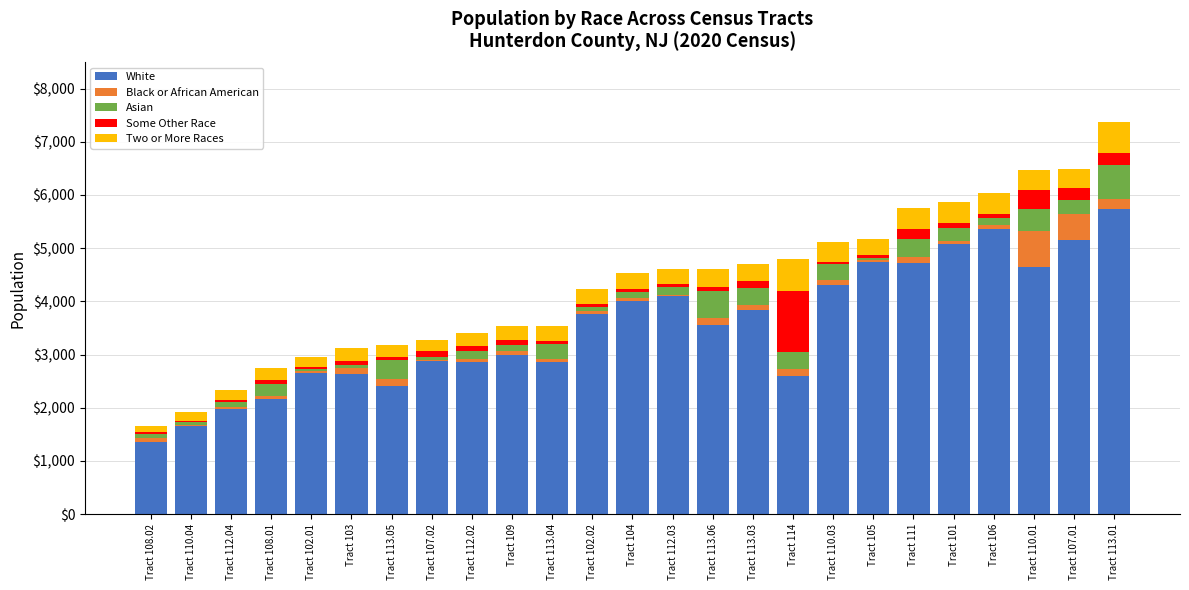

Are the bars horizontal?

No